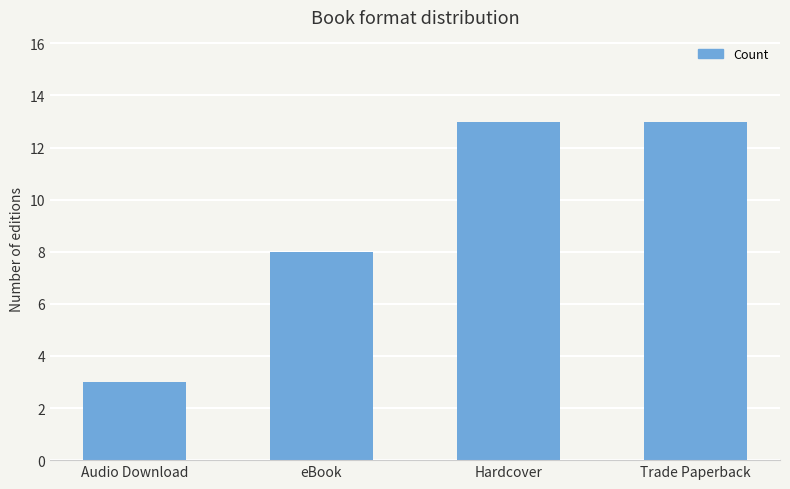

What is the sum of the values at Audio Download and eBook?

11